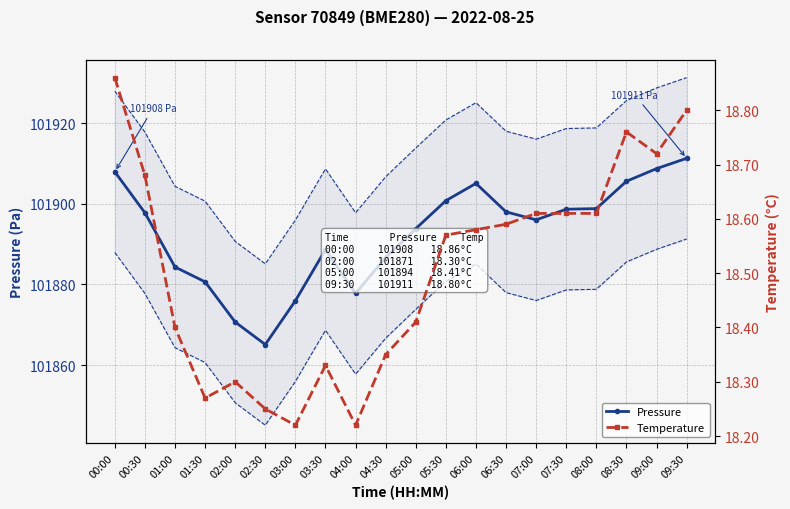

What is the value of the pressure +20 Pa point at the 2nd from the left?

101917.8